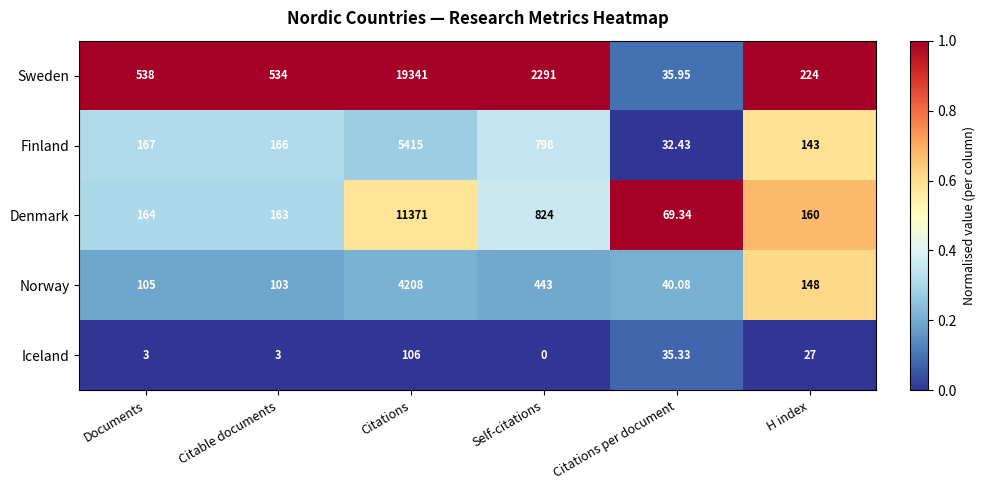

Is the value of Finland at Citations greater than the value of Sweden at Self-citations?

Yes